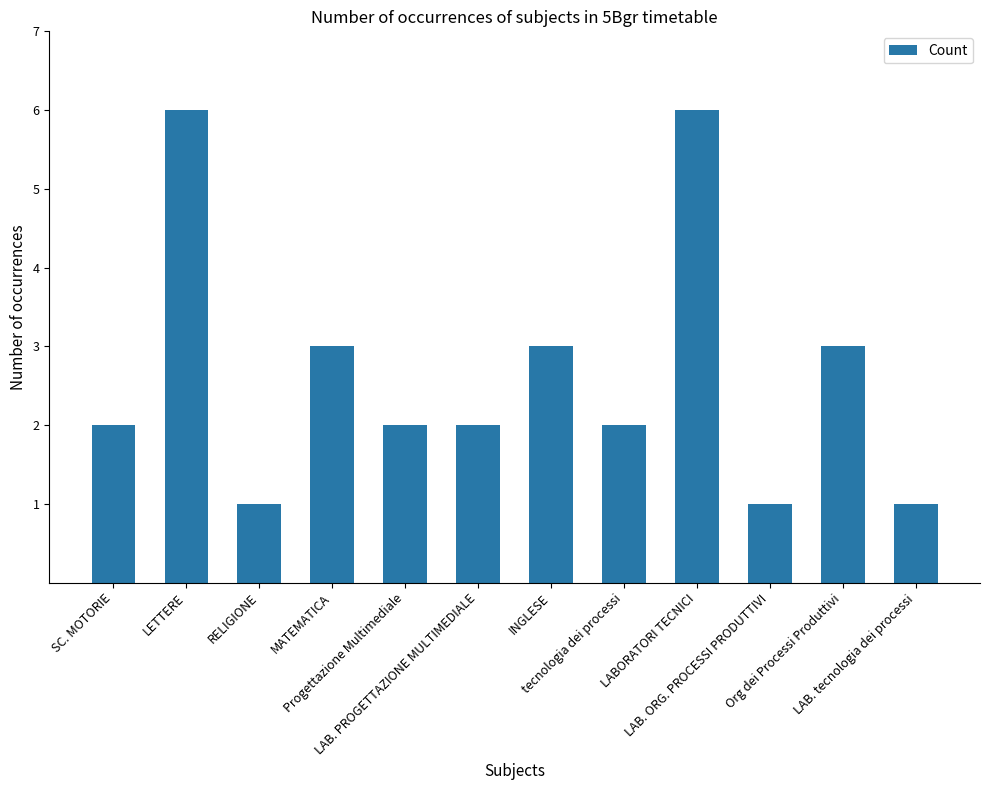

What value does the data have at LAB. tecnologia dei processi?

1